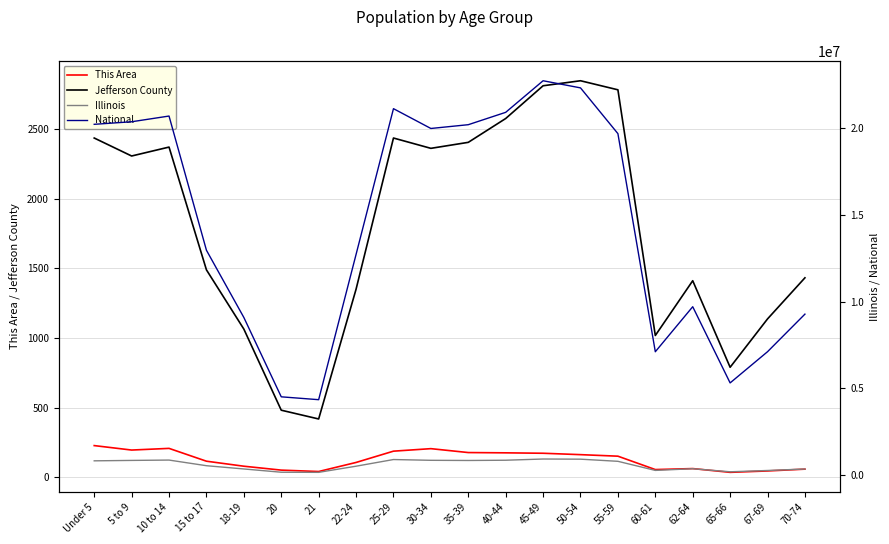

Reading right to left, what are all the values shown in this chart?

This Area: 70-74=58	67-69=45	65-66=35	62-64=62	60-61=55	55-59=151	50-54=162	45-49=172	40-44=175	35-39=177	30-34=205	25-29=187	22-24=106	21=41	20=51	18-19=79	15 to 17=115	10 to 14=207	5 to 9=195	Under 5=227
Jefferson County: 70-74=1431	67-69=1136	65-66=789	62-64=1410	60-61=1017	55-59=2780	50-54=2845	45-49=2809	40-44=2574	35-39=2403	30-34=2360	25-29=2434	22-24=1349	21=418	20=481	18-19=1063	15 to 17=1488	10 to 14=2369	5 to 9=2305	Under 5=2434
Illinois: 70-74=364475	67-69=279790	65-66=205270	62-64=381249	60-61=284180	55-59=807778	50-54=930785	45-49=940094	40-44=870100	35-39=855790	30-34=865684	25-29=910273	22-24=526556	21=172795	20=179613	18-19=367343	15 to 17=554749	10 to 14=879448	5 to 9=859405	Under 5=835577
National: 70-74=9278166	67-69=7115361	65-66=5319902	62-64=9704197	60-61=7113727	55-59=19664805	50-54=22298125	45-49=22708591	40-44=20890964	35-39=20179642	30-34=19962099	25-29=21101849	22-24=12712576	21=4354294	20=4519129	18-19=9086089	15 to 17=12954254	10 to 14=20677194	5 to 9=20348657	Under 5=20201362